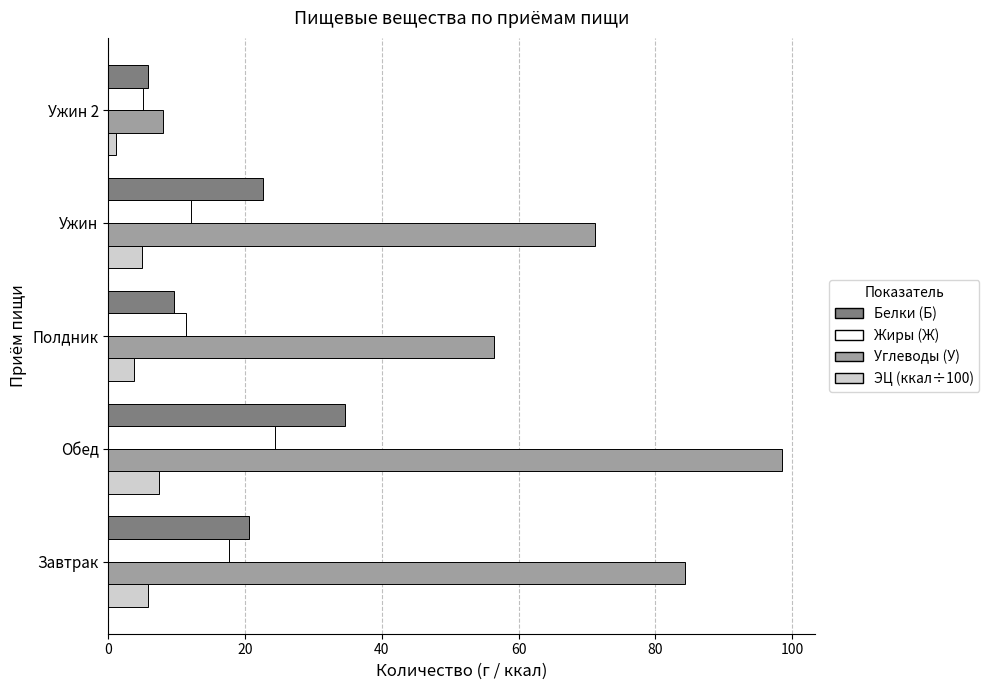

How many data points in Углеводы (У) are less than 71?

2